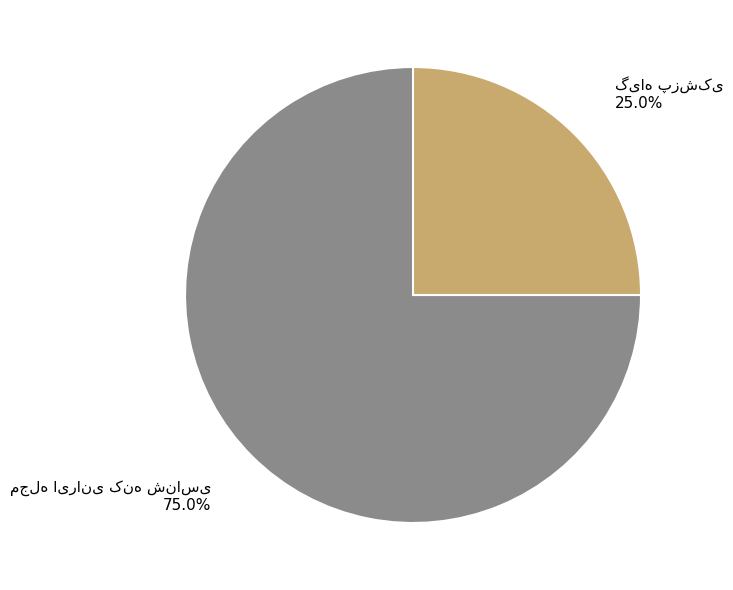

Is there a majority slice in this chart?

Yes